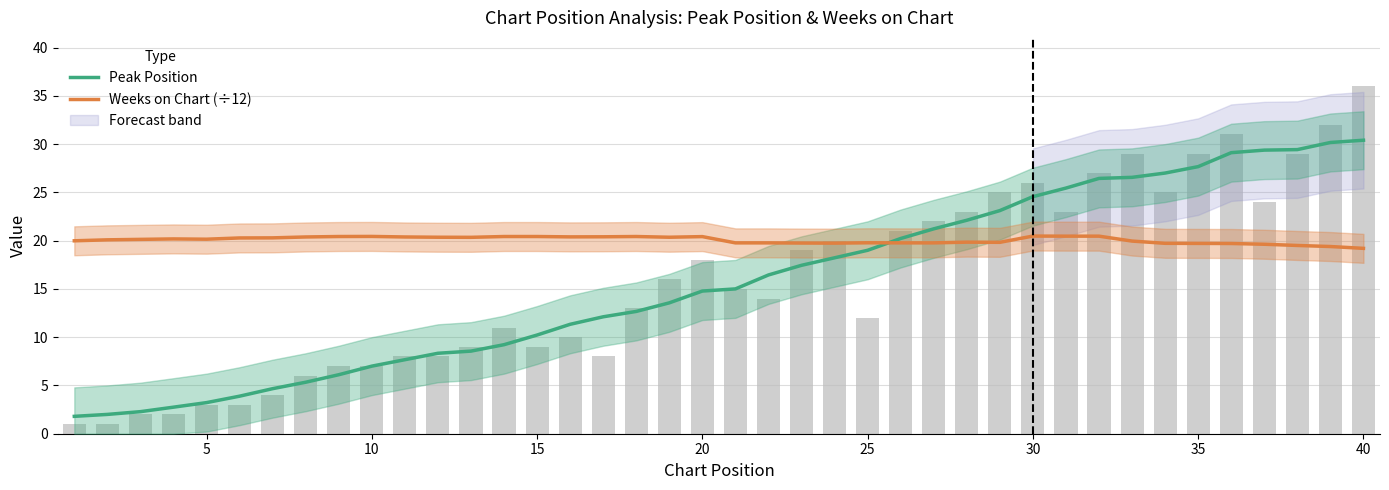

At which category is the sum across all series the highest?

40